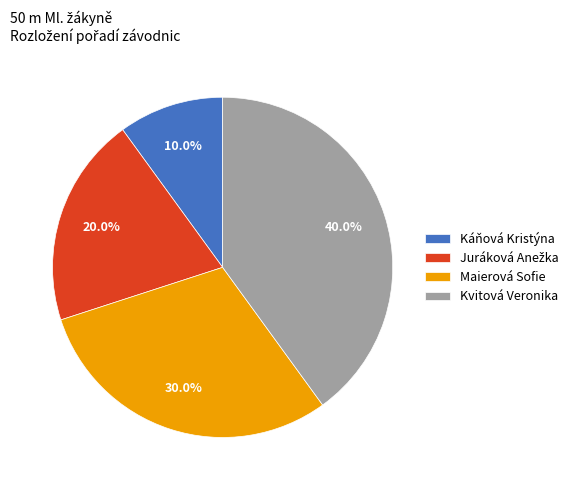

Which has a higher value, Kvitová Veronika or Káňová Kristýna?

Kvitová Veronika